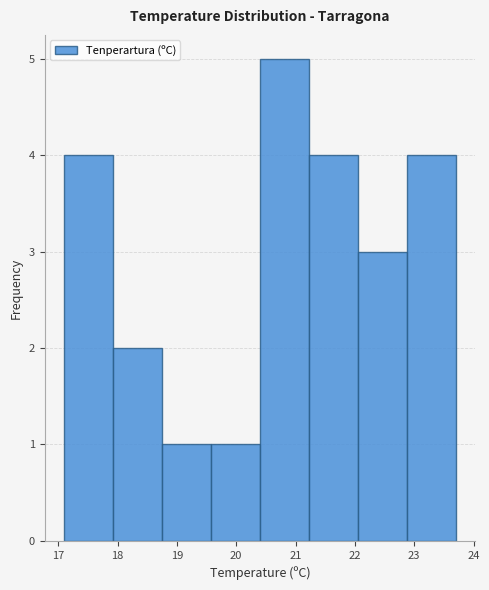

Which range on the x-axis has the tallest bar?

20.4 to 21.2